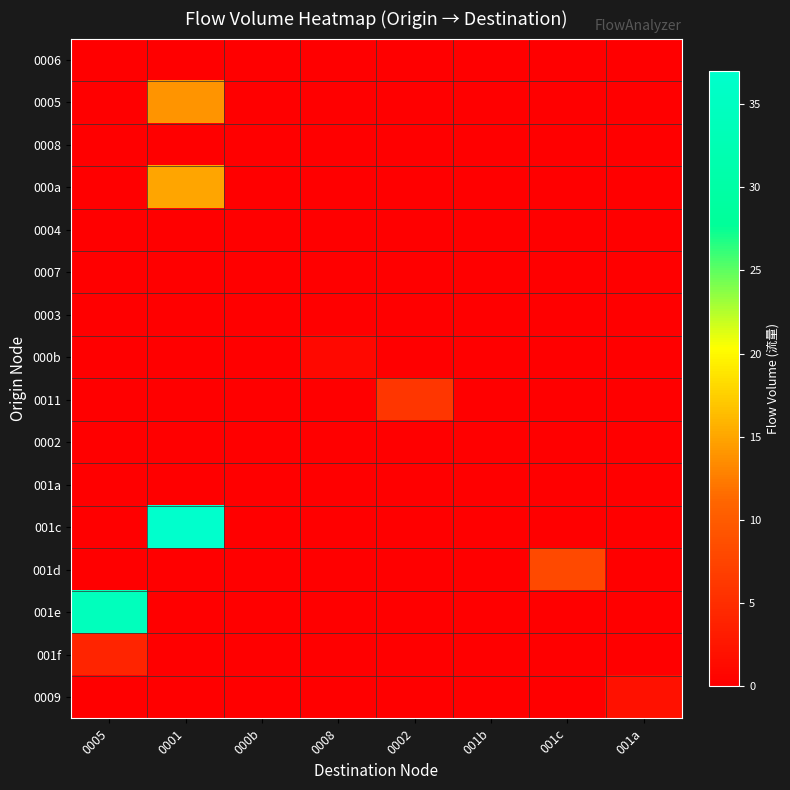

At how many categories does at least one series exceed 13?

2